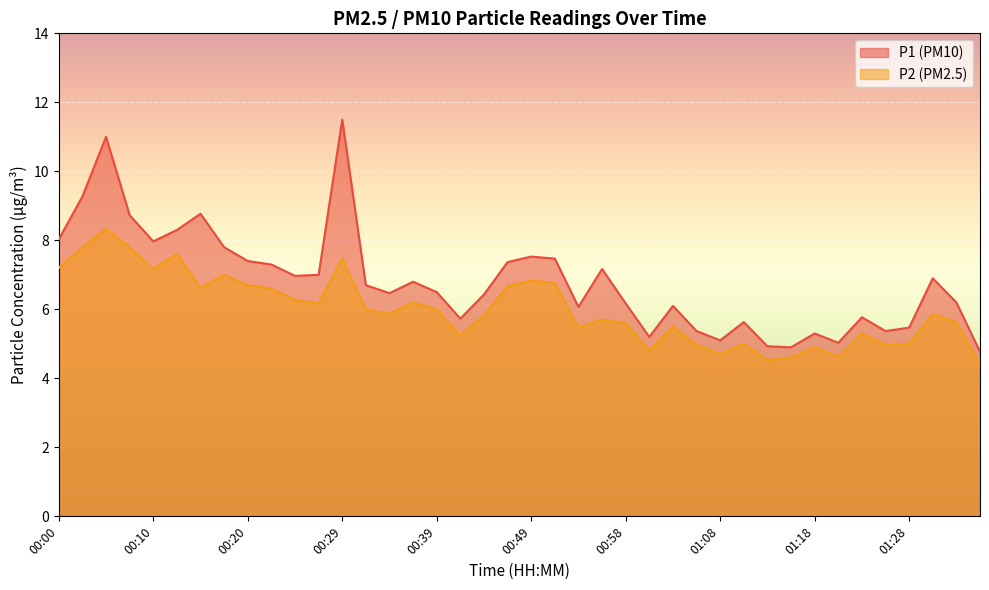

At which category is the sum across all series the highest?

00:05